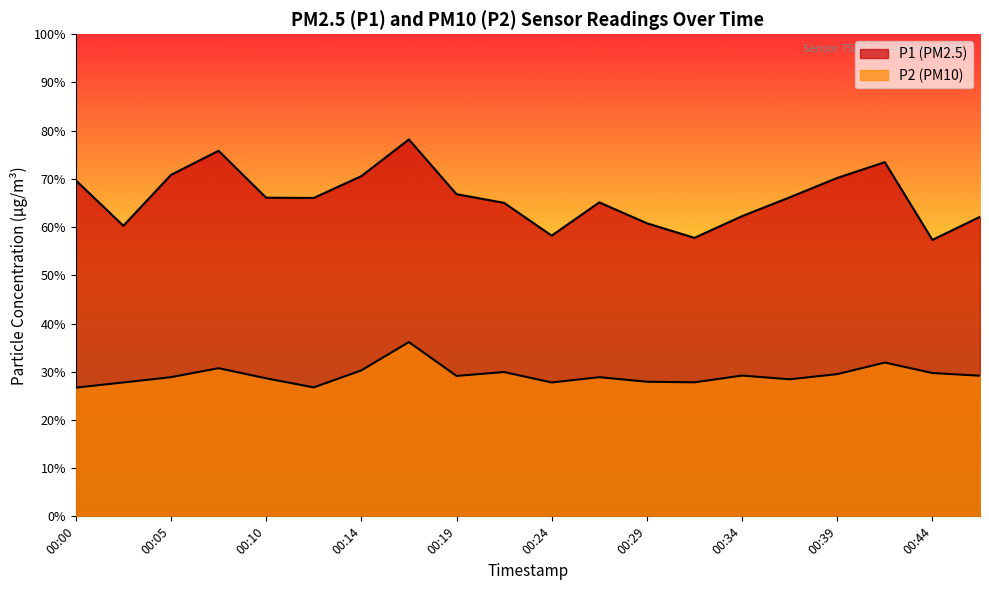

The value of P2 at 00:46 is 29.2. True or false?

True